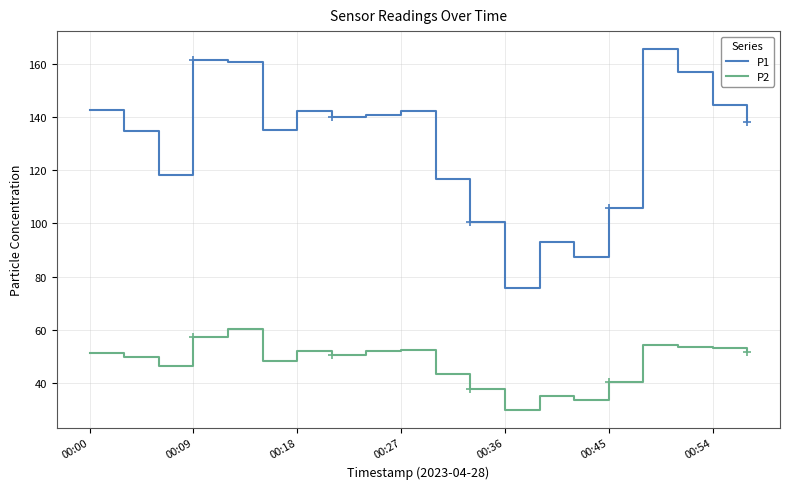

Rank the series by their average value, from highest to lowest.

P1, P2